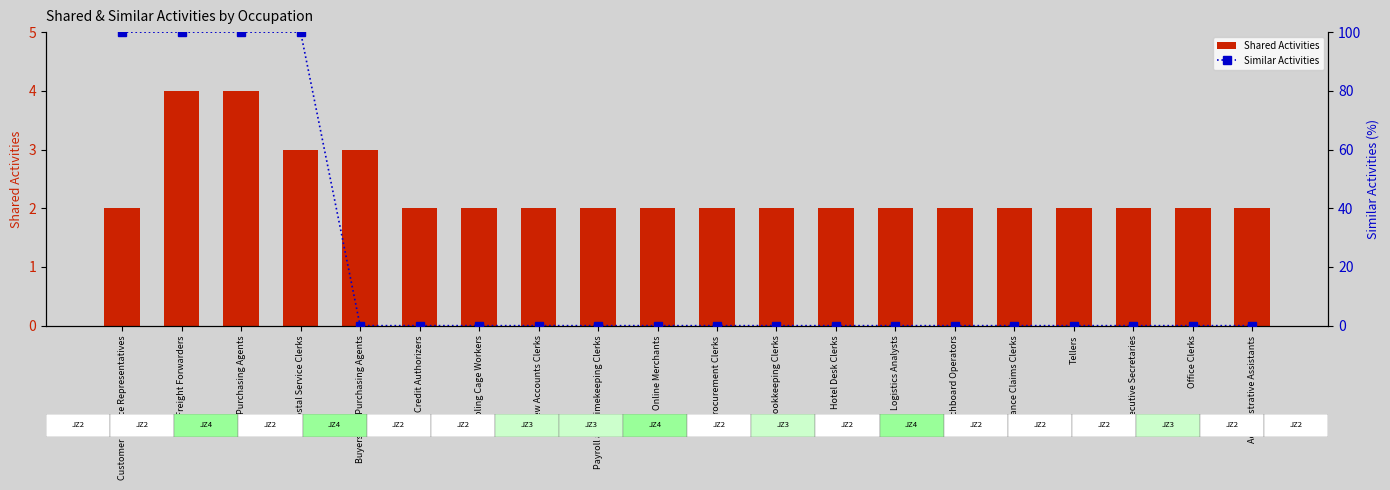

Which has a higher value, Online Merchants or Payroll and Timekeeping Clerks?

Online Merchants